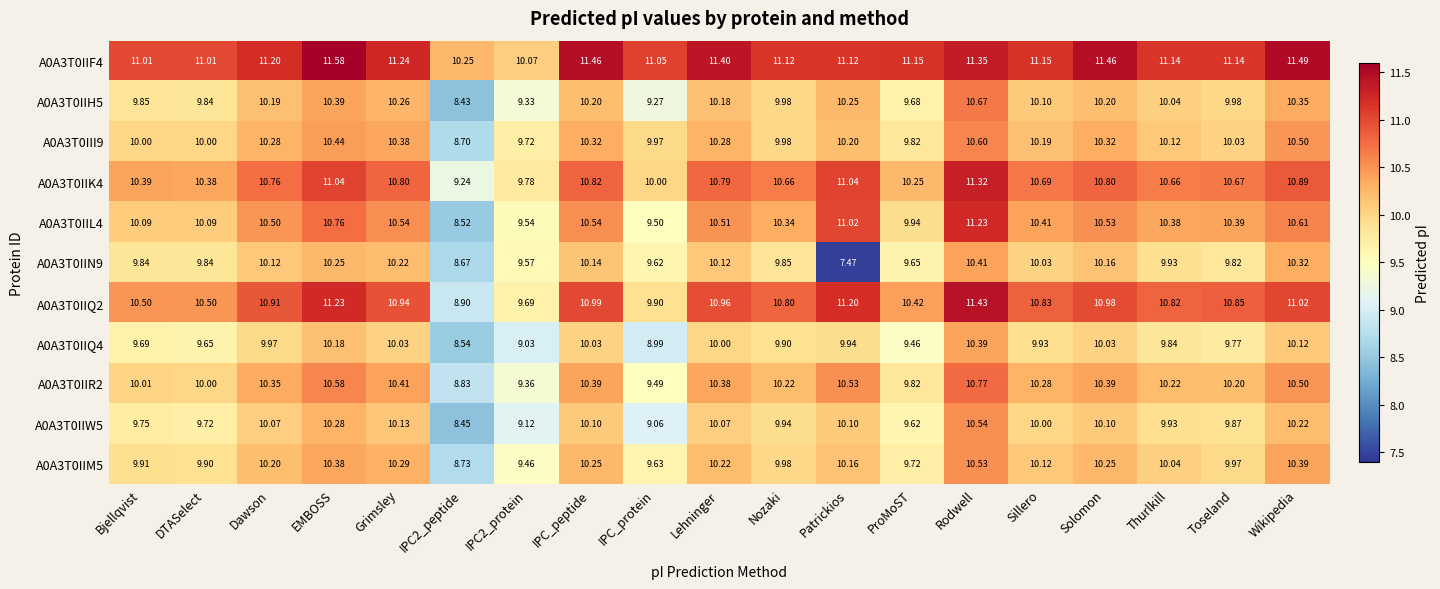

Is the value of A0A3T0IIH5 at Solomon greater than the value of A0A3T0IIQ2 at Nozaki?

No